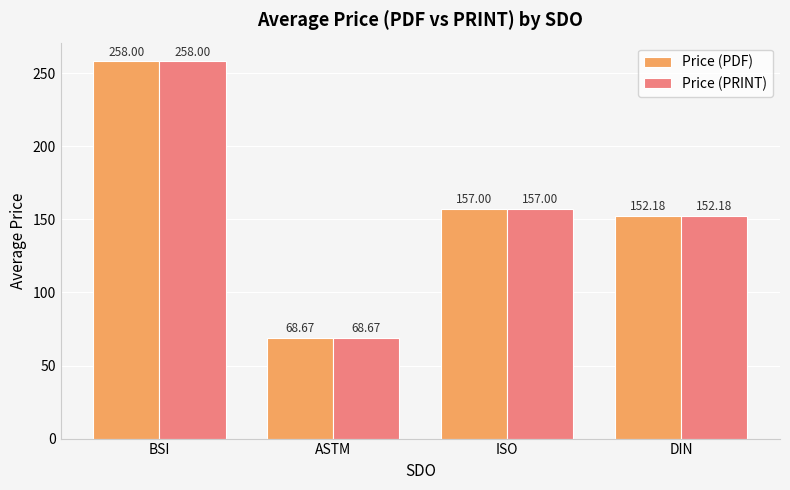

What is the label of the 4th bar from the right?

BSI